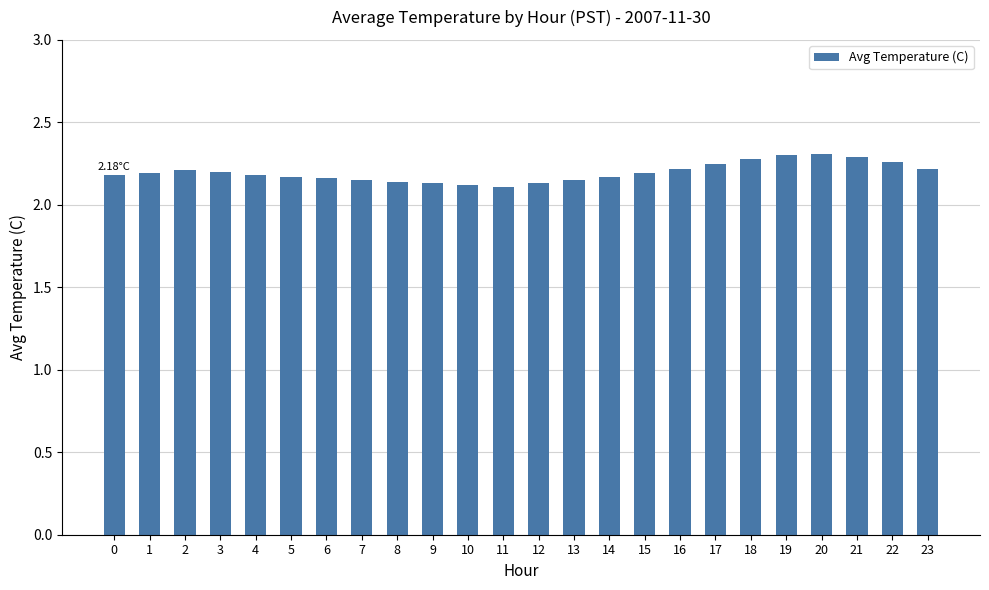

What is the sum of all values?

52.7